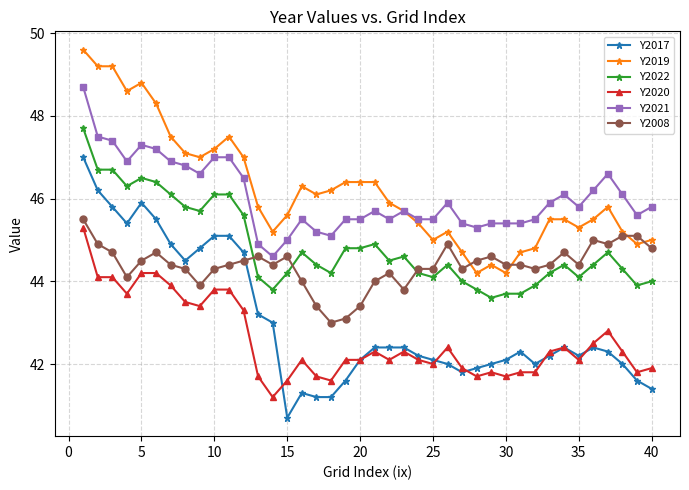

What is the value of the Y2017 point at the 12th from the left?

44.7